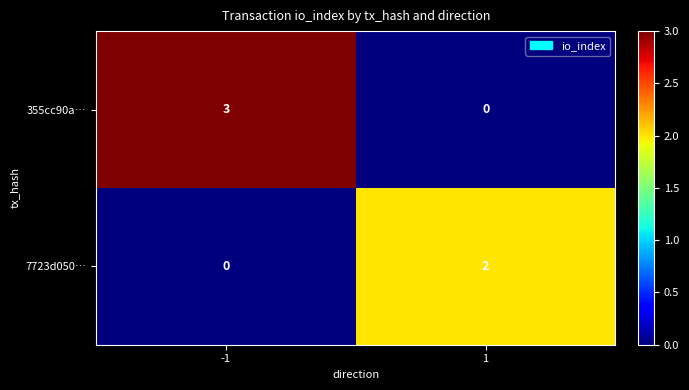

What is the difference between the maximum and minimum values in the 355cc90a… series?

3